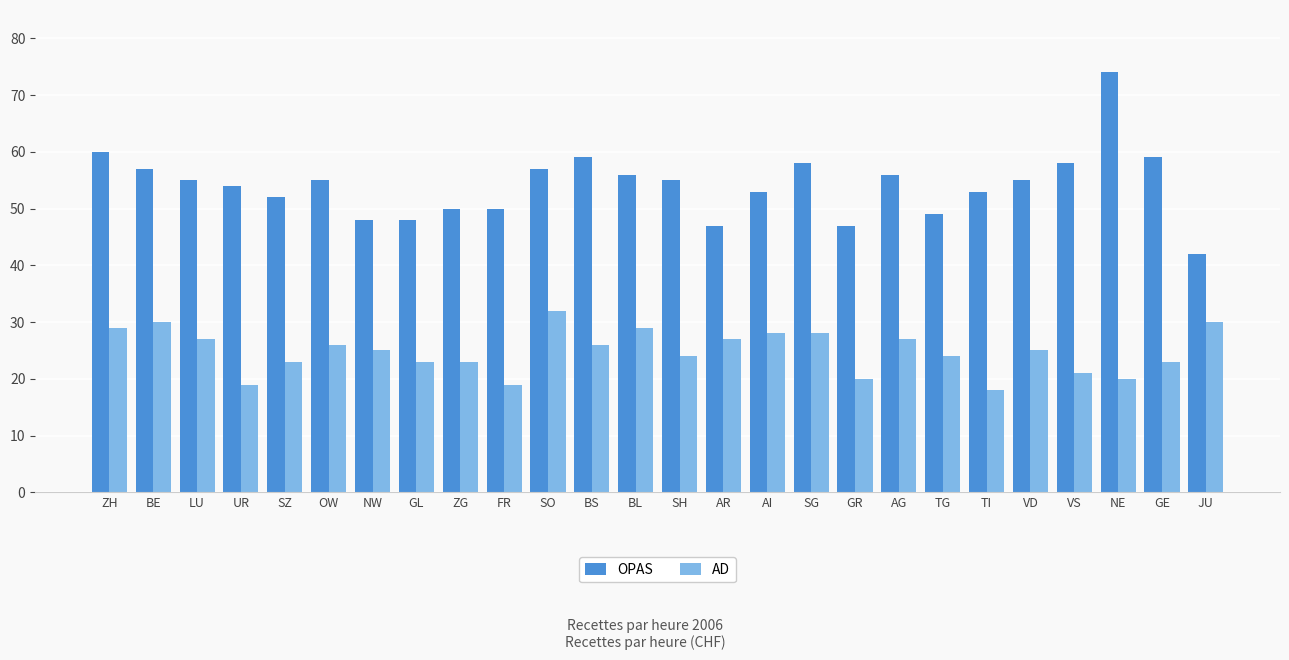

What position from the right is AG?

8